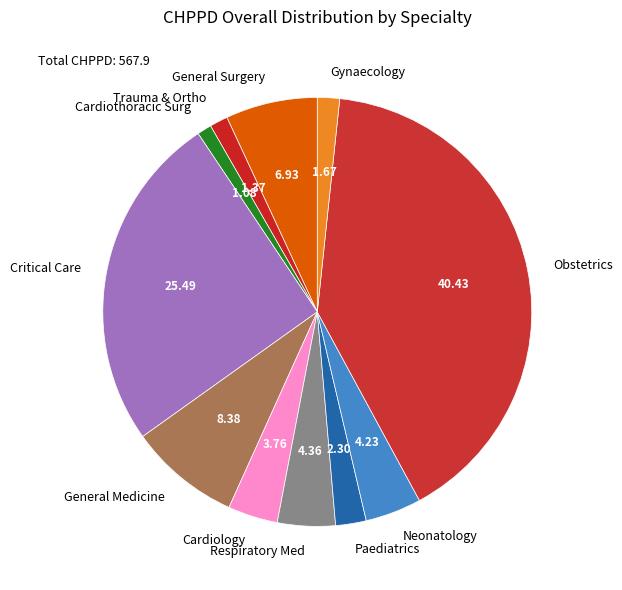

Approximately how many times larger is the value at Obstetrics compared to Gynaecology?

24.2